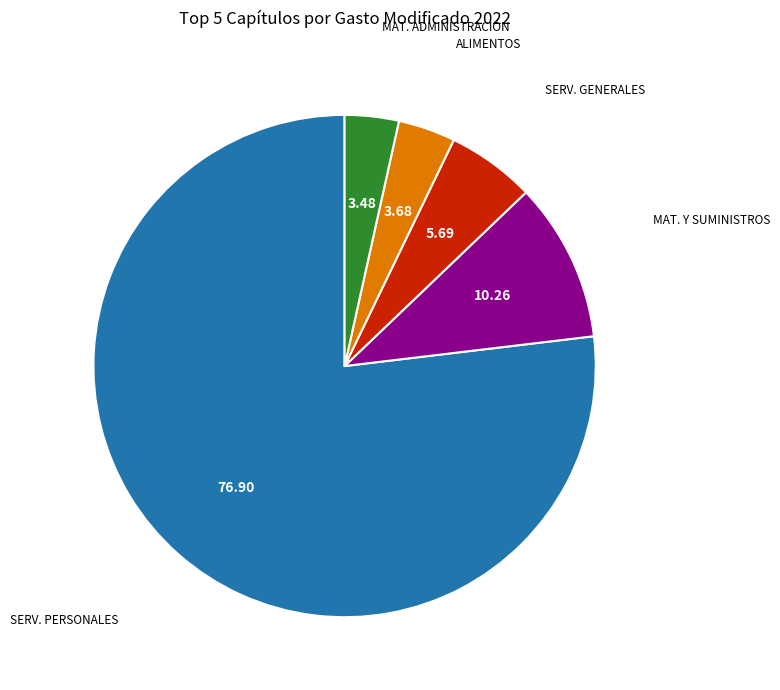

What is the majority slice?

SERV. PERSONALES